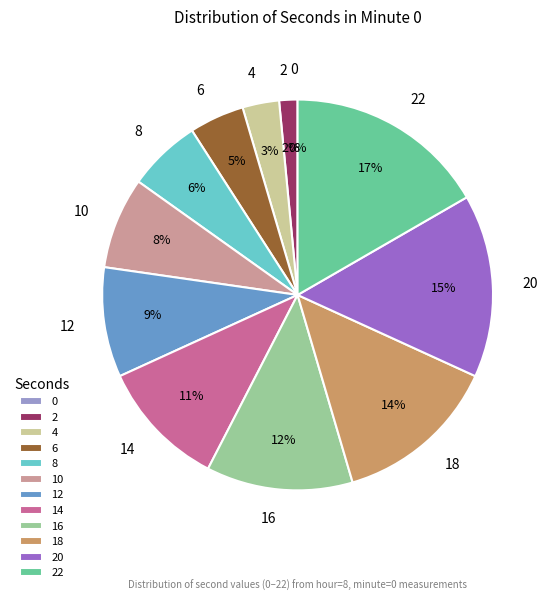

Is there any slice that represents more than half of the pie?

No